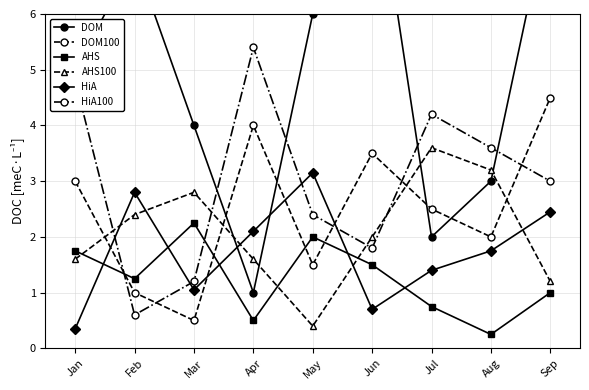

How many data points does each series have?

9